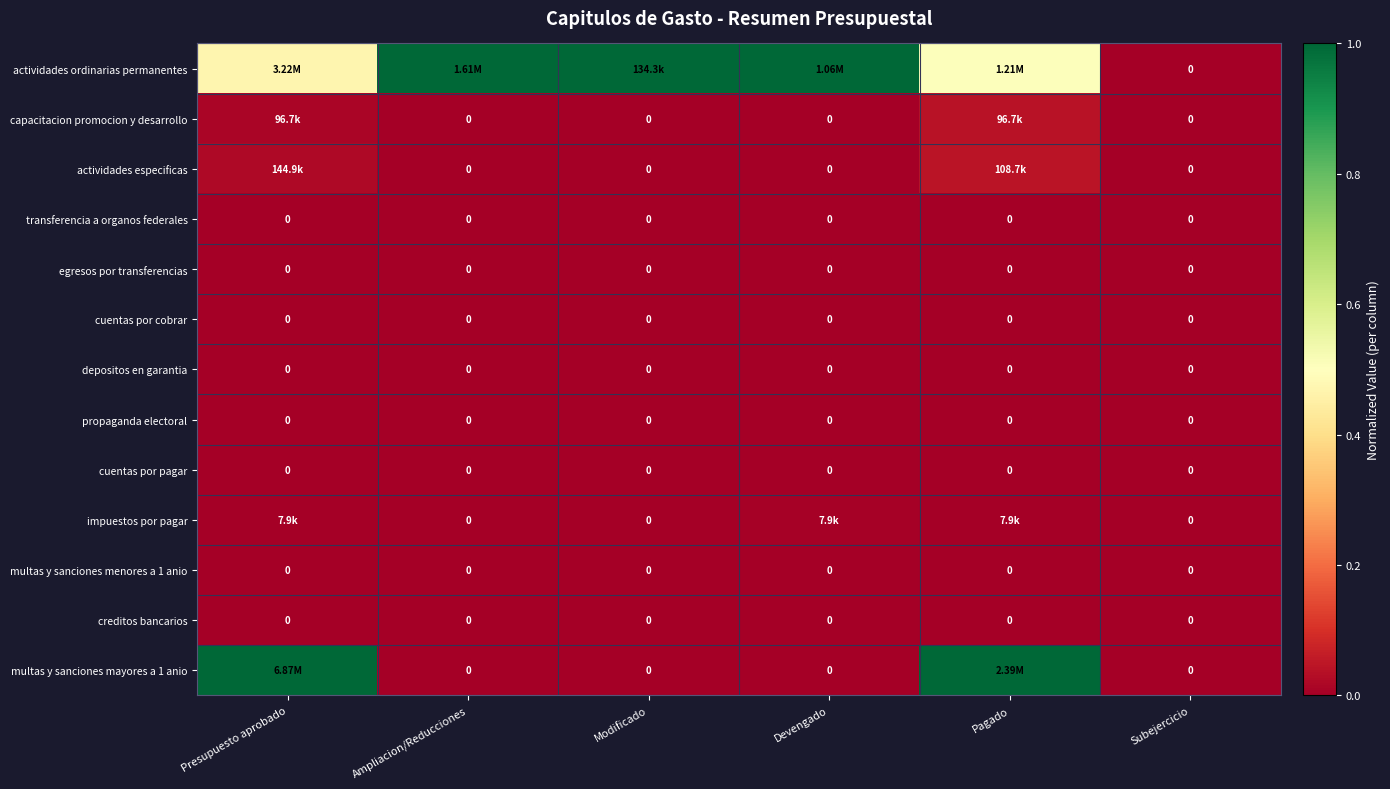

Is it true that multas y sanciones menores a 1 anio equals 0.0 at Modificado?

True